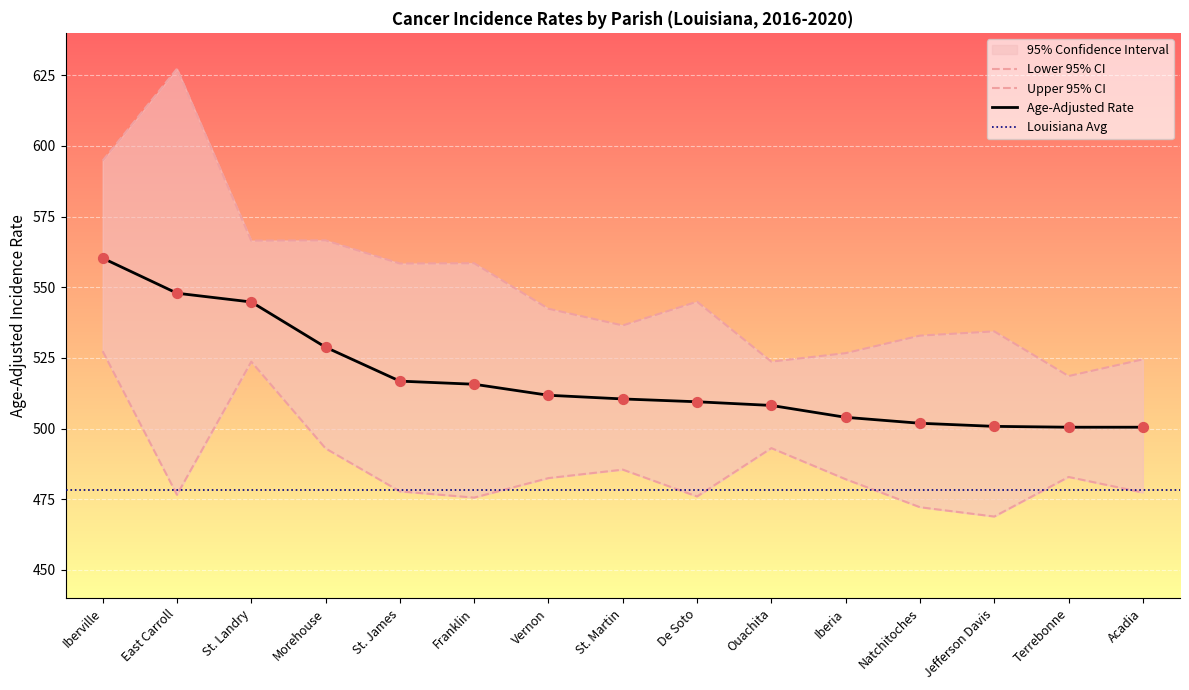

At which category is the sum across all series the highest?

Iberville